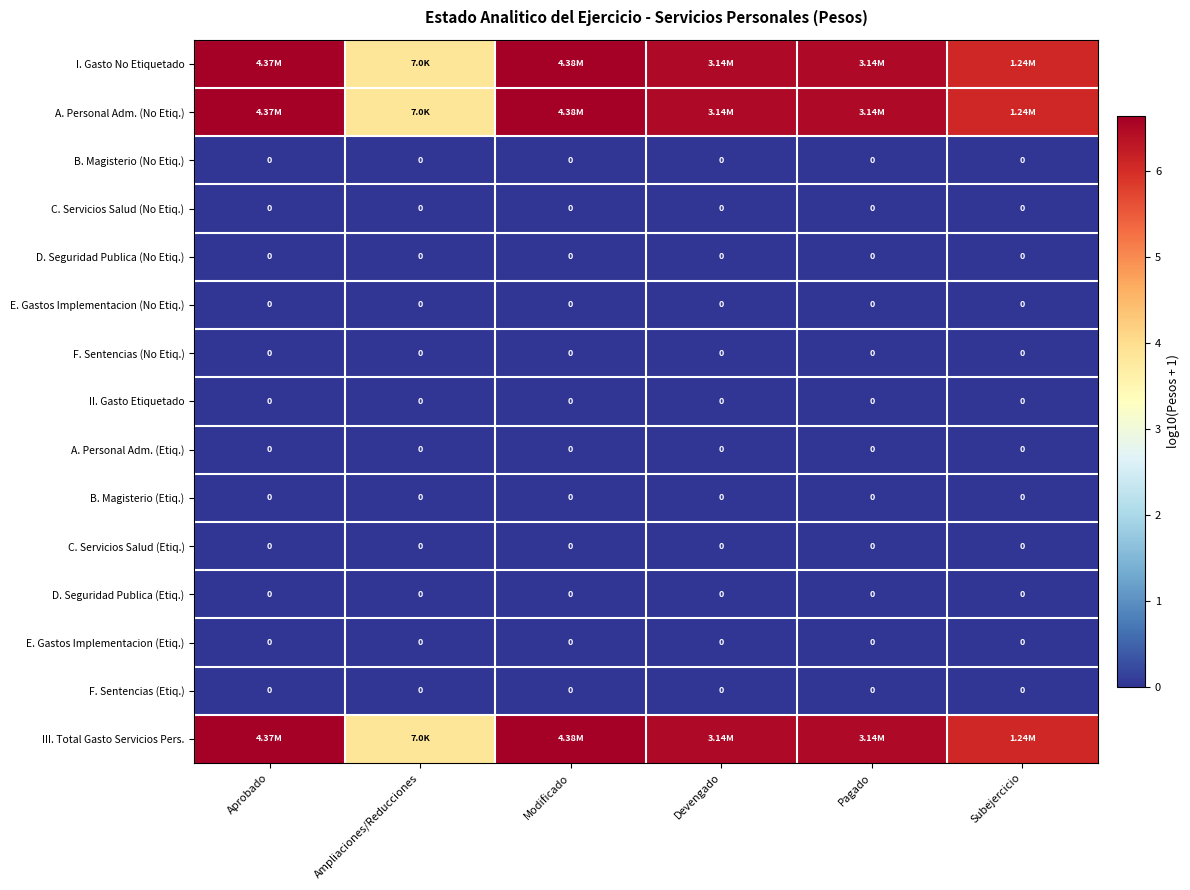

At Ampliaciones/Reducciones, list the series in order from smallest to largest.

B. Magisterio (No Etiq.), C. Servicios Salud (No Etiq.), D. Seguridad Publica (No Etiq.), E. Gastos Implementacion (No Etiq.), F. Sentencias (No Etiq.), II. Gasto Etiquetado, A. Personal Adm. (Etiq.), B. Magisterio (Etiq.), C. Servicios Salud (Etiq.), D. Seguridad Publica (Etiq.), E. Gastos Implementacion (Etiq.), F. Sentencias (Etiq.), I. Gasto No Etiquetado, A. Personal Adm. (No Etiq.), III. Total Gasto Servicios Pers.